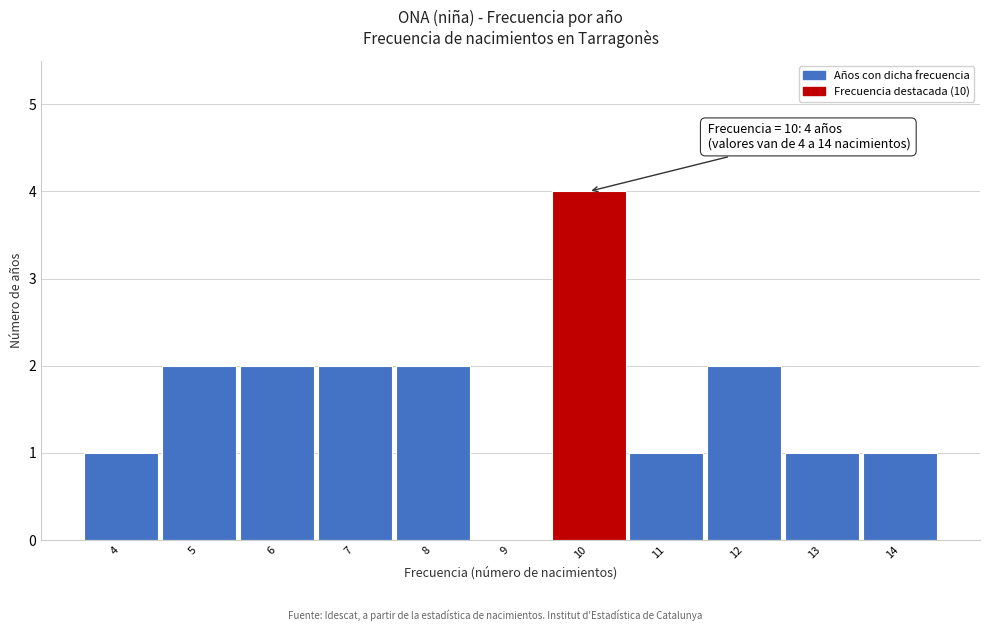

Over which range of the x-axis is the bar tallest?

9.5 to 10.5